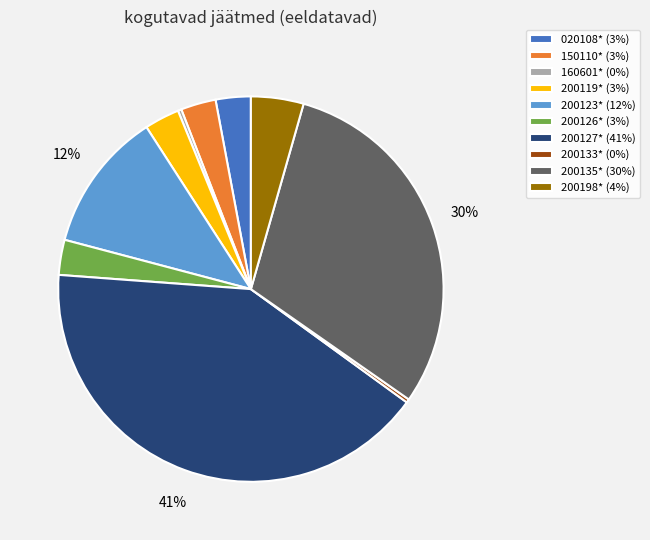

To the nearest percent, what is the difference between the 200126* and 160601* slice percentages?

3%